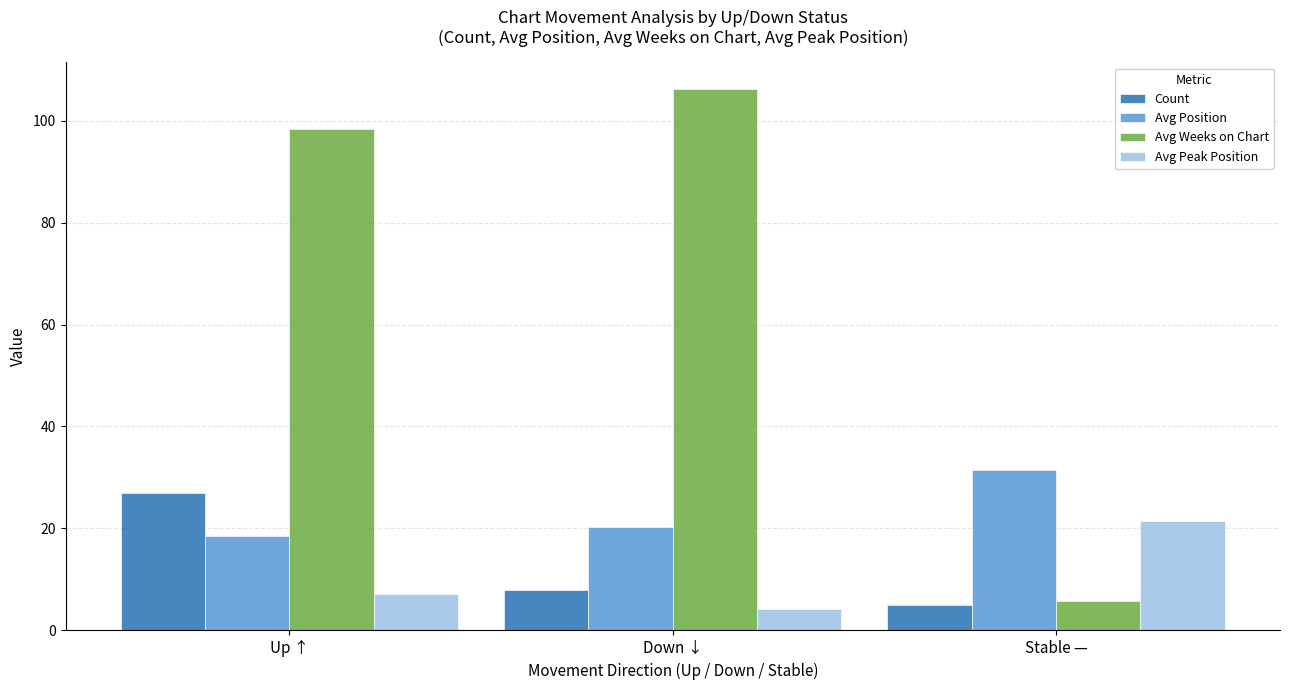

What is the label of the 1st bar from the left?

Up ↑